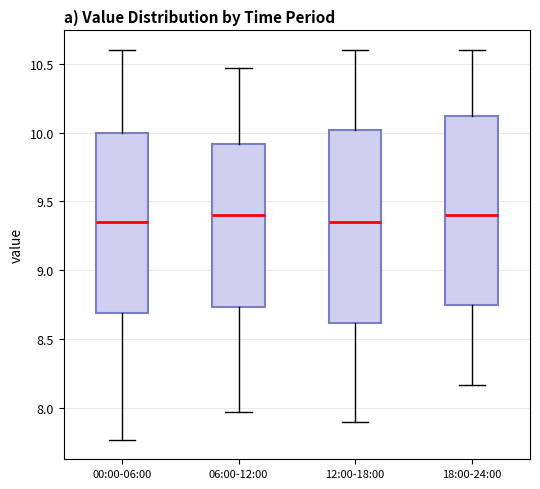

Where is the lower edge of the box for 18:00-24:00 on the y-axis? The values are not printed on the chart, so give them approximately, as read against the axis.

8.75